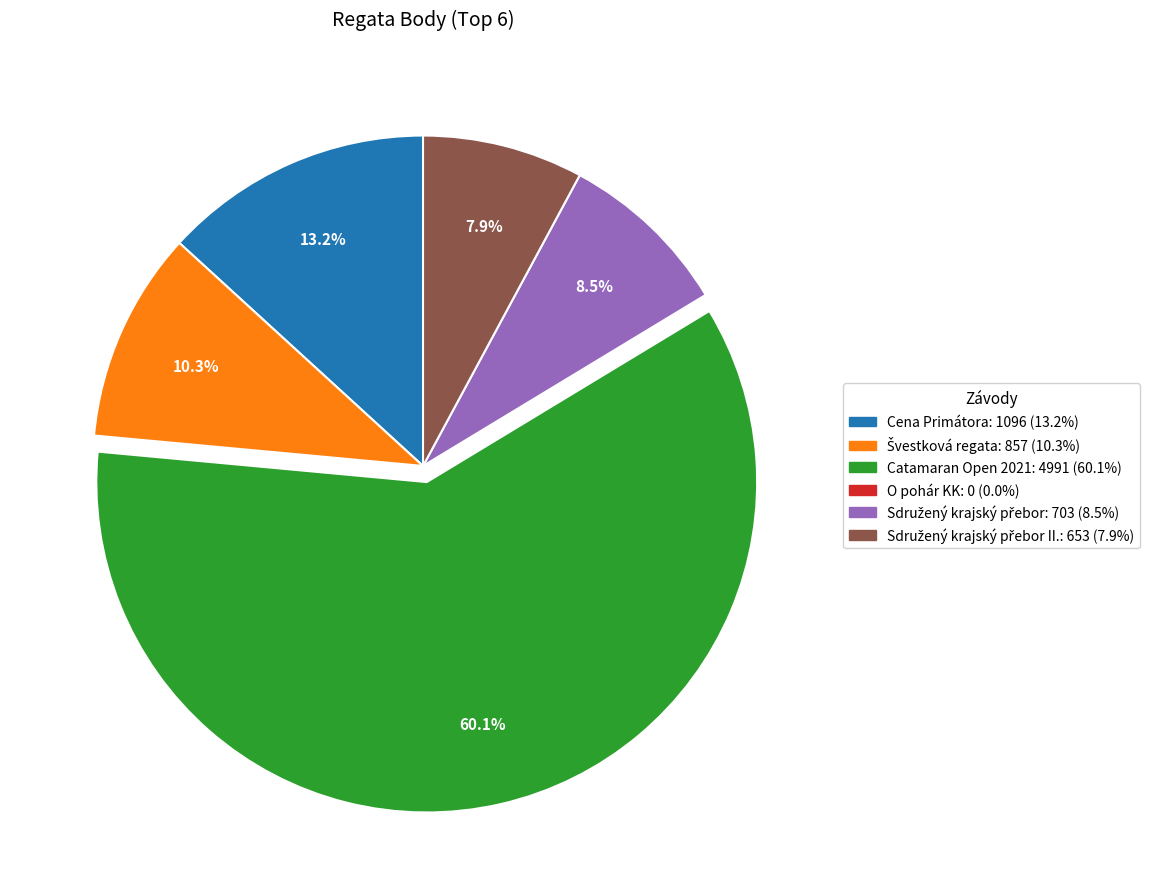

To the nearest percent, what is the average slice percentage?

20%